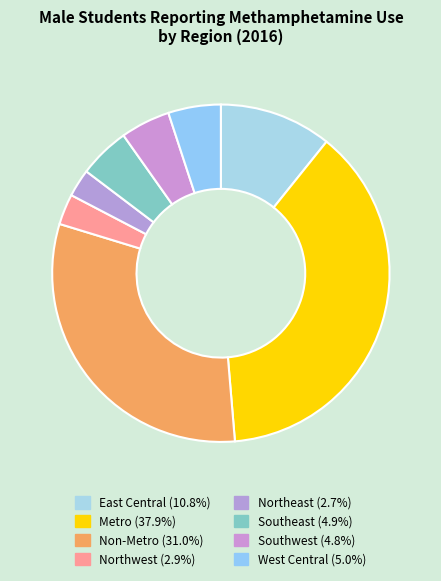

How many segments does this pie chart have?

8